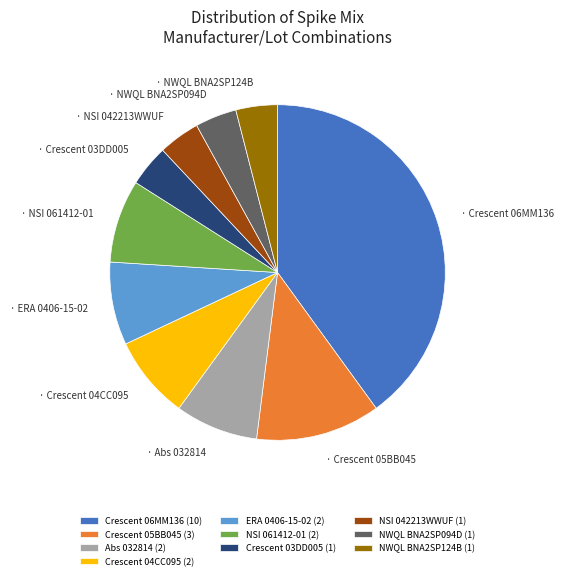

Do NSI 061412-01 (2) and Abs 032814 (2) together represent more than half of the pie?

No